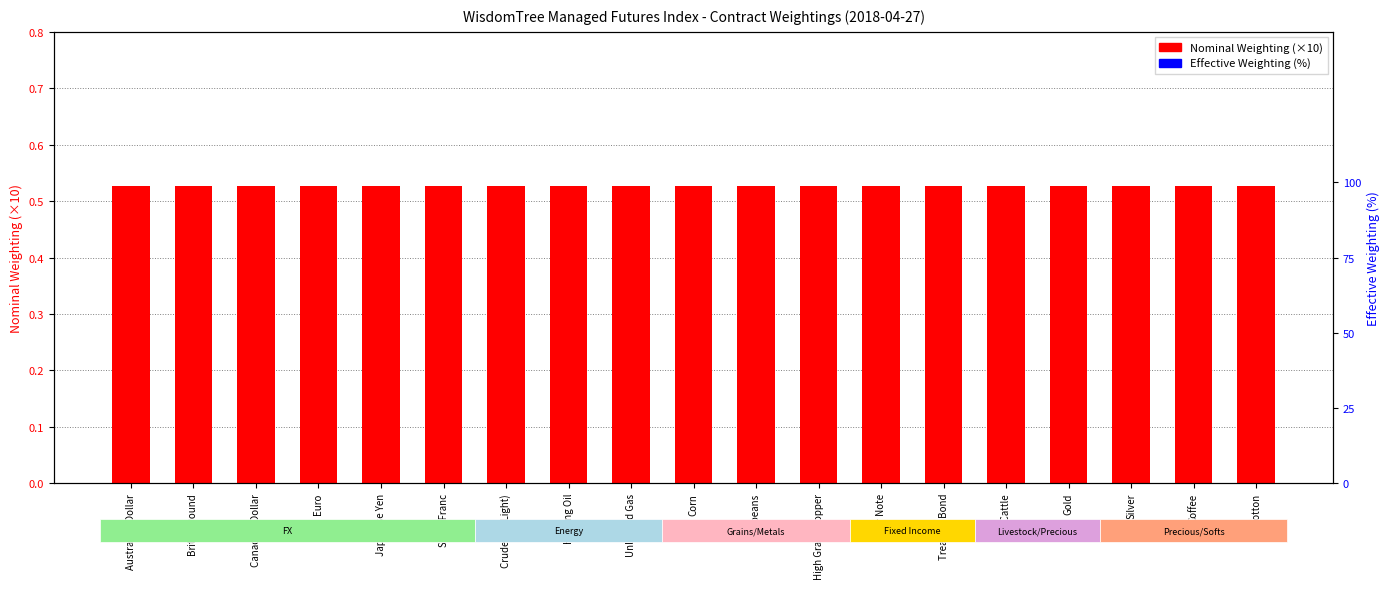

What are all the series names shown in the legend?

Nominal Weighting (×10), Effective Weighting (%)